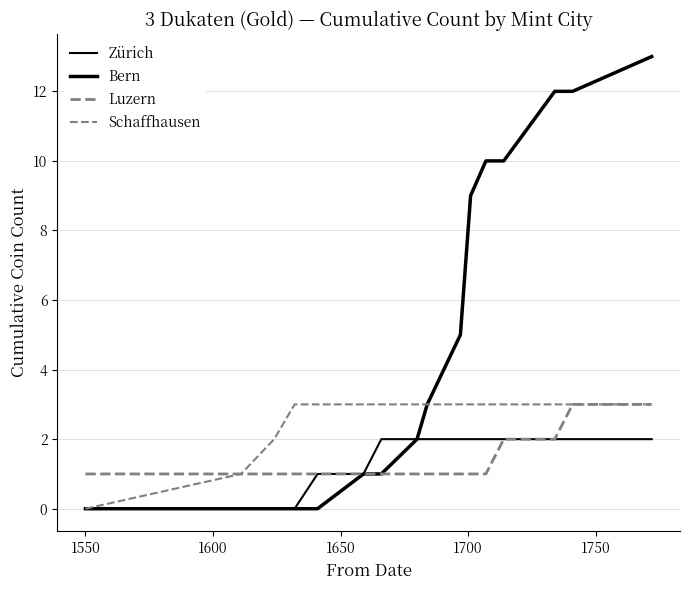

Rank the series by their maximum value, from highest to lowest.

Bern, Luzern, Schaffhausen, Zürich